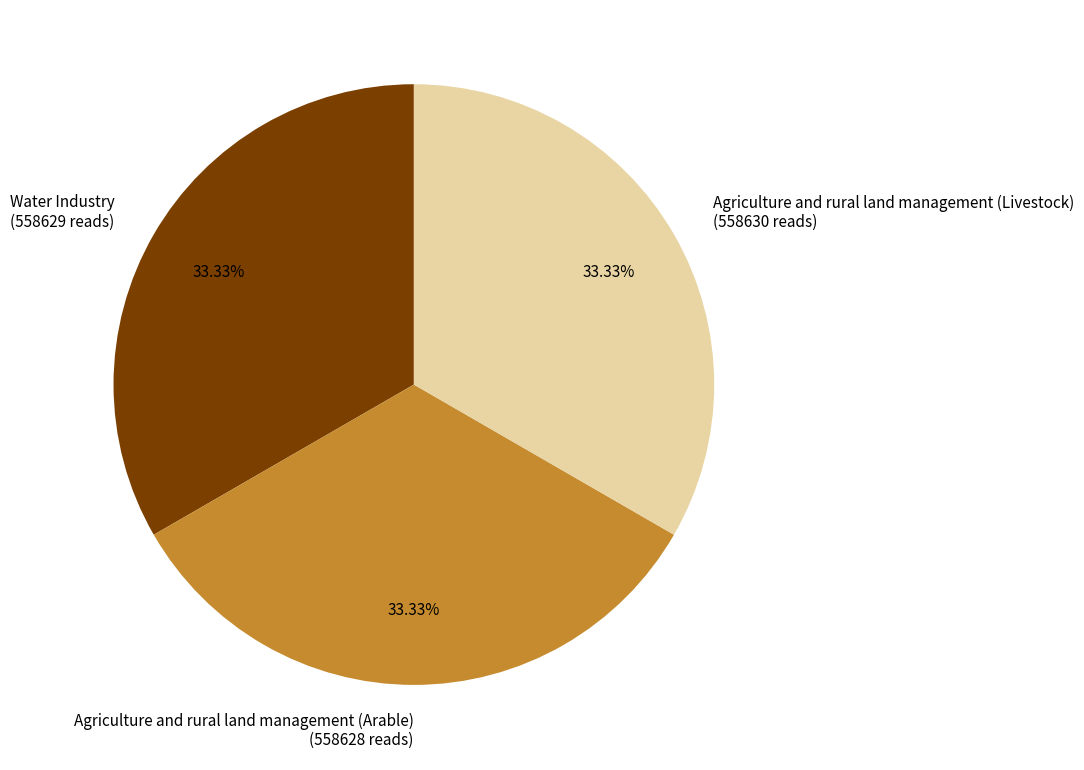

Does Agriculture and rural land management (Arable) represent more than half of the total?

No